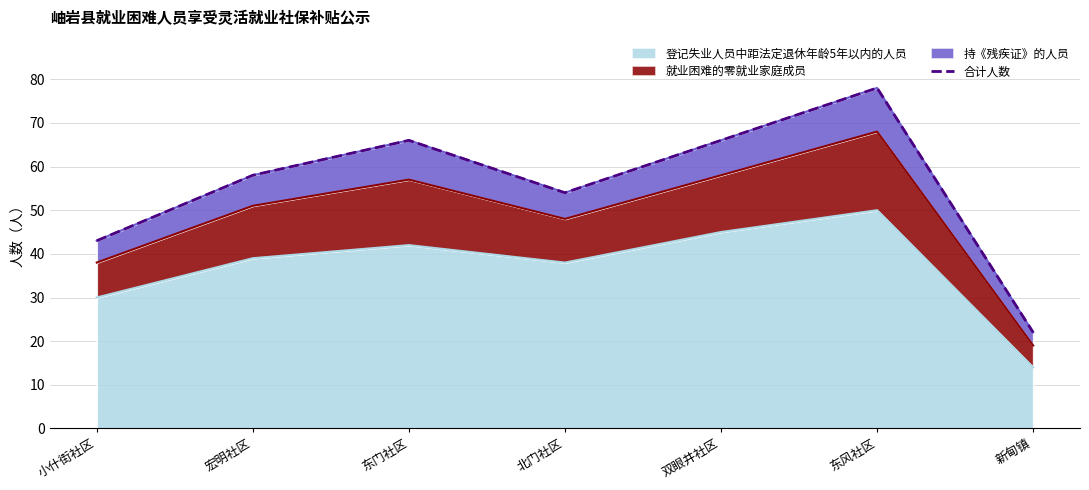

At which label is 登记失业人员中距法定退休年龄5年以内的人员 closest to 32?

小什街社区